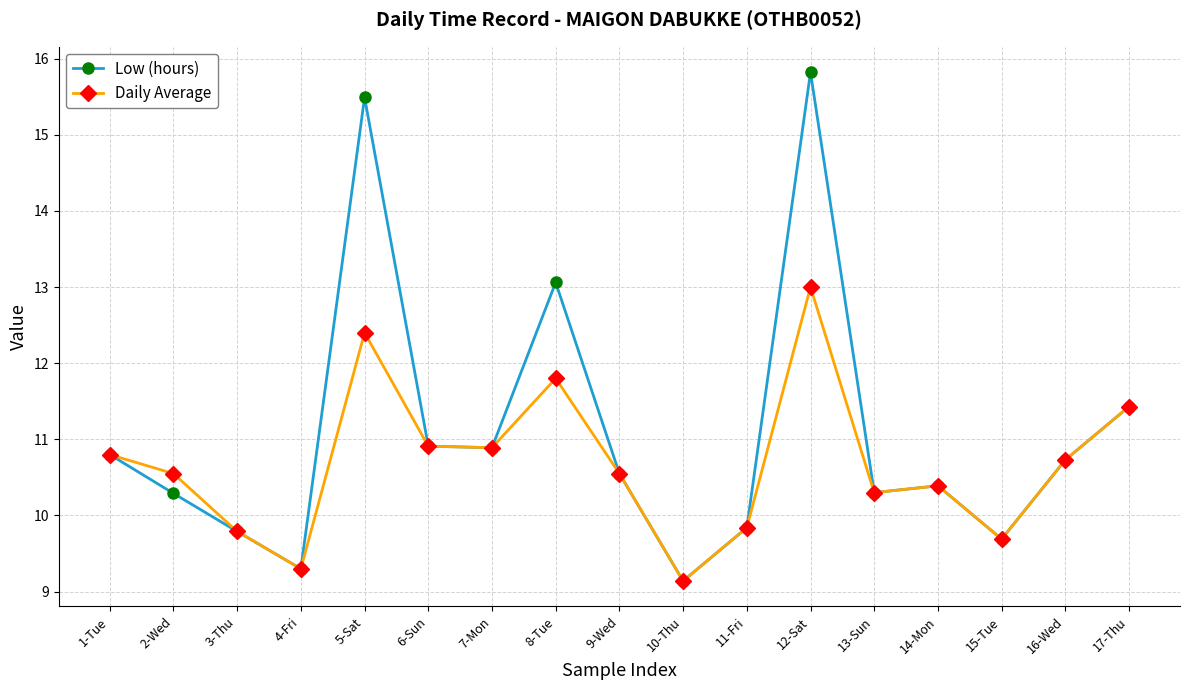

Reading right to left, transcribe all the data shown in this chart.

Low (hours): 11.4	10.7	9.7	10.4	10.3	15.8	9.8	9.1	10.6	13.1	10.9	10.9	15.5	9.3	9.8	10.3	10.8
Daily Average: 11.4	10.7	9.7	10.4	10.3	13.0	9.8	9.1	10.6	11.8	10.9	10.9	12.4	9.3	9.8	10.6	10.8